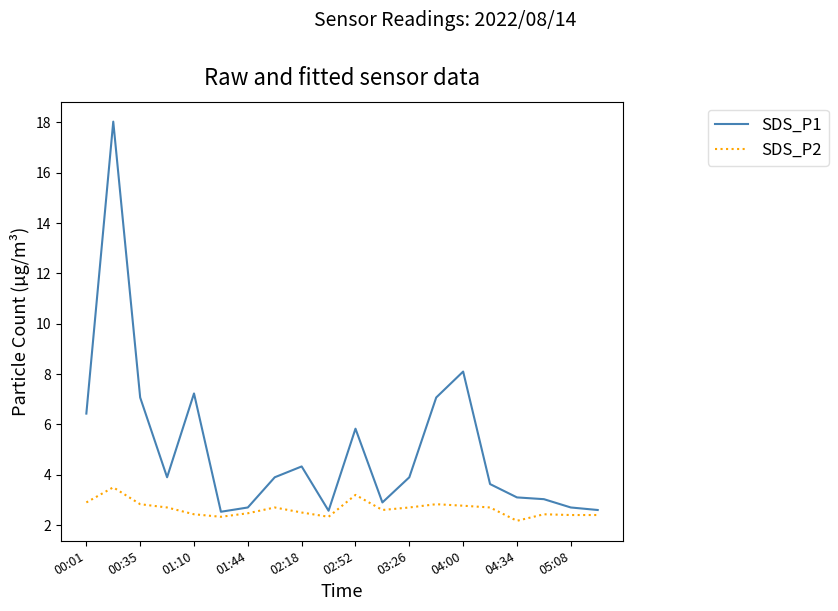

True or false: SDS_P1 and SDS_P2 intersect in this chart.

False